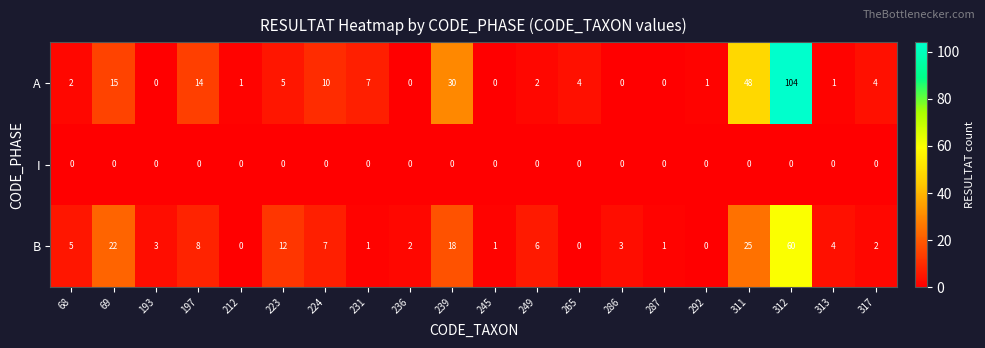

List the series in order of their overall mean, lowest first.

I, B, A